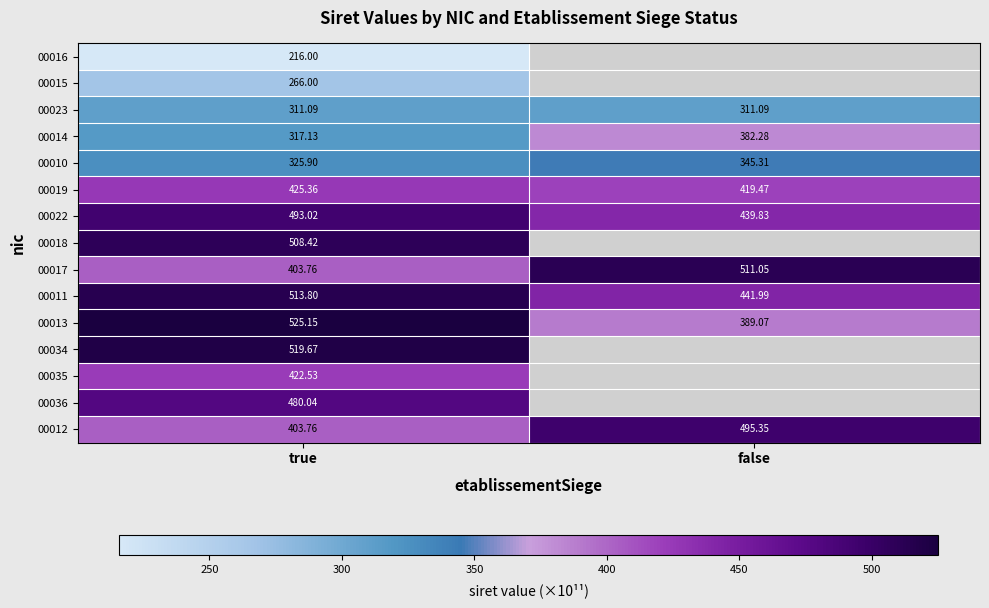

Which category has the lowest value in the 00010 series?

true